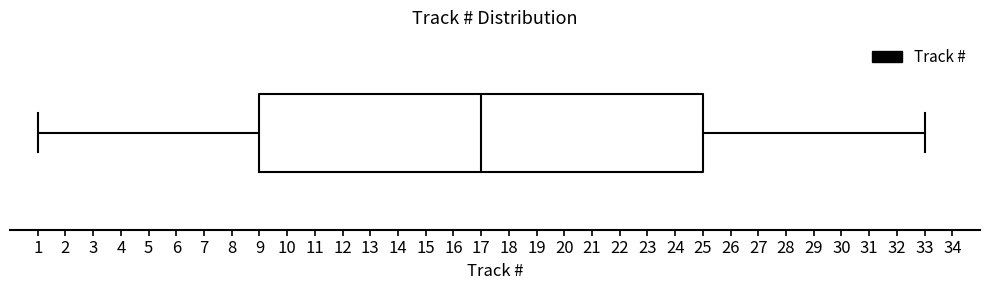

Transcribe this box plot: give where the median line is, the range the box spans, and where the two whiskers end, as read against the x-axis. The values are not printed on the chart, so give them approximately, as read against the axis.

median 17, box 9 to 25, whiskers 1 to 33